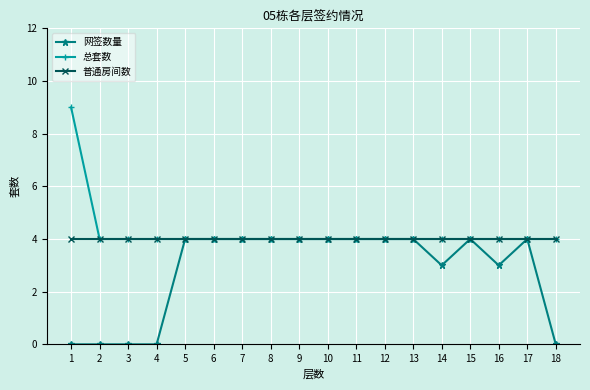

How many distinct data groups are displayed?

3